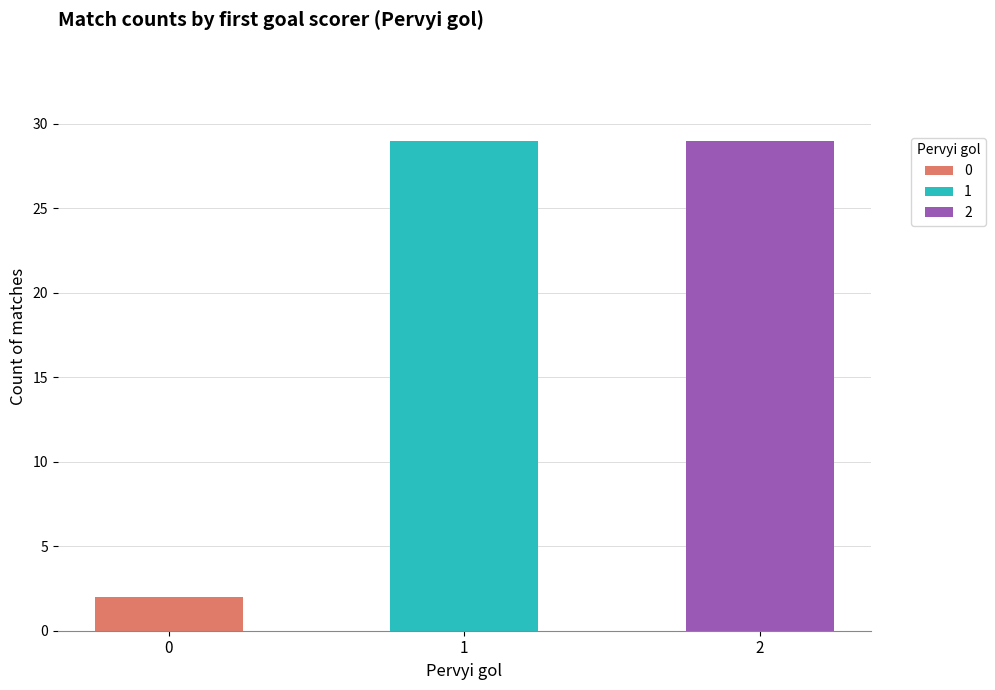

Count the number of categories in the chart.

3